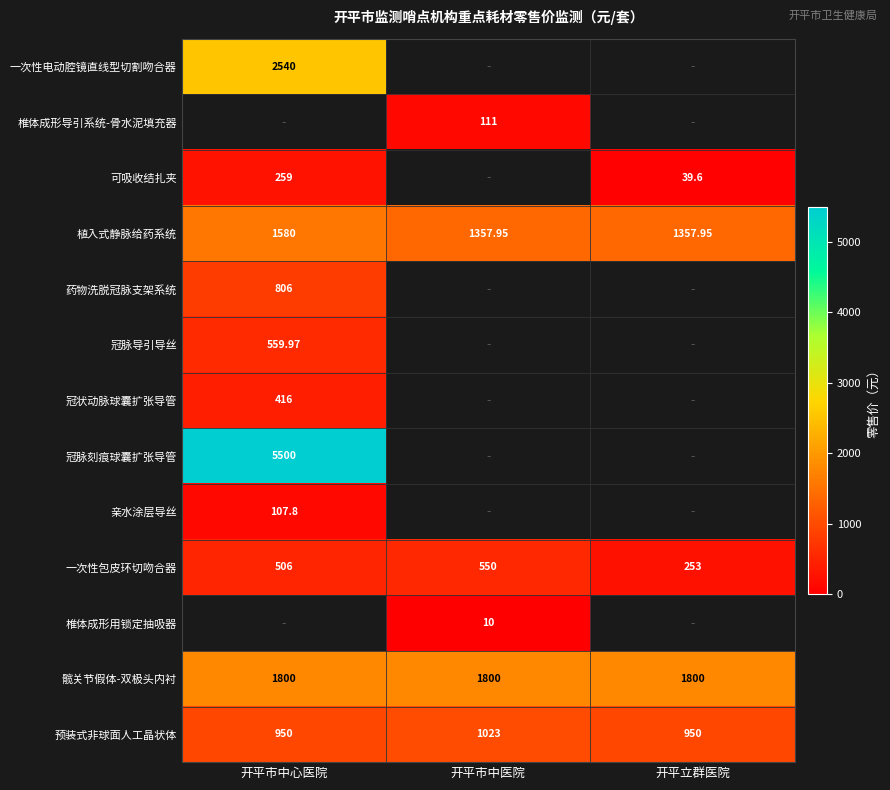

What is the highest value of the 冠脉刻痕球囊扩张导管 series?

5500.0